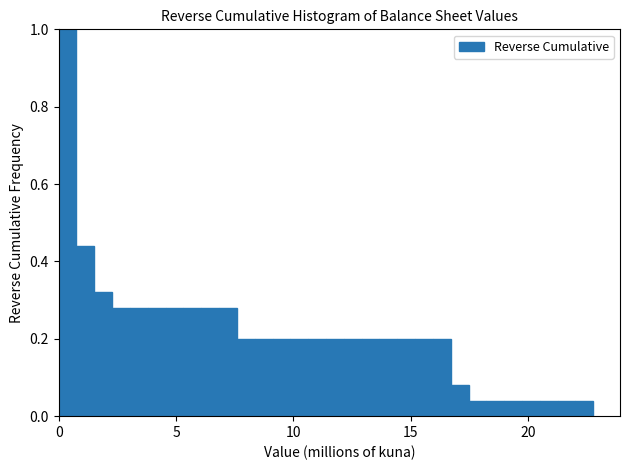

Read against the x-axis, roughly where is the centre of the tallest bar?

0.5